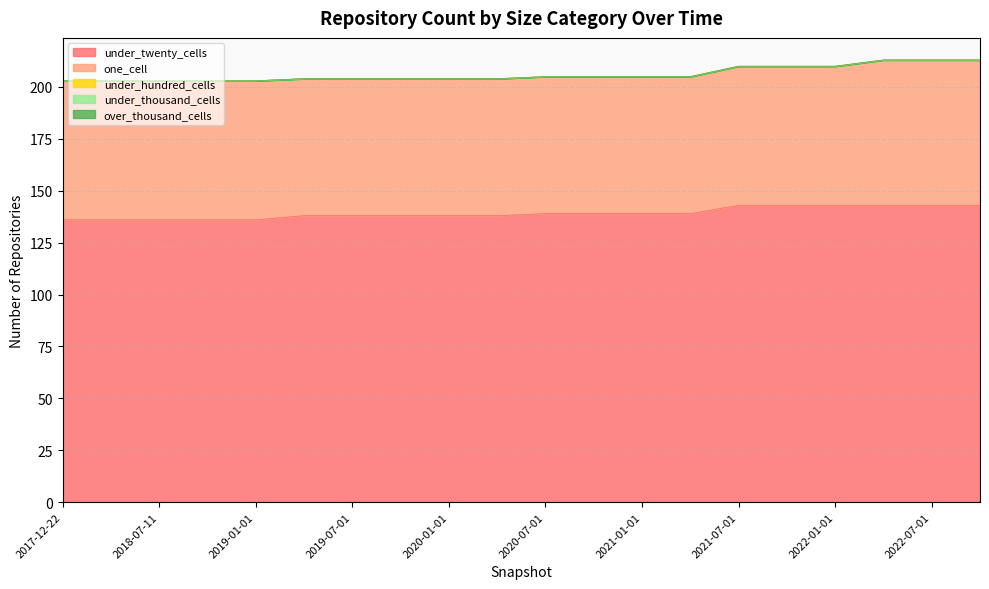

Reading right to left, list all the values displayed in this chart.

under_twenty_cells: 2022-10-01=143	2022-07-01=143	2022-04-01=143	2022-01-01=143	2021-10-01=143	2021-07-01=143	2021-04-01=139	2021-01-01=139	2020-10-01=139	2020-07-01=139	2020-04-01=138	2020-01-01=138	2019-10-09=138	2019-07-01=138	2019-04-06=138	2019-01-01=136	2018-09-28=136	2018-07-11=136	2018-04-09=136	2017-12-22=136
one_cell: 2022-10-01=70	2022-07-01=70	2022-04-01=70	2022-01-01=67	2021-10-01=67	2021-07-01=67	2021-04-01=66	2021-01-01=66	2020-10-01=66	2020-07-01=66	2020-04-01=66	2020-01-01=66	2019-10-09=66	2019-07-01=66	2019-04-06=66	2019-01-01=67	2018-09-28=67	2018-07-11=67	2018-04-09=67	2017-12-22=67
under_hundred_cells: 2022-10-01=0	2022-07-01=0	2022-04-01=0	2022-01-01=0	2021-10-01=0	2021-07-01=0	2021-04-01=0	2021-01-01=0	2020-10-01=0	2020-07-01=0	2020-04-01=0	2020-01-01=0	2019-10-09=0	2019-07-01=0	2019-04-06=0	2019-01-01=0	2018-09-28=0	2018-07-11=0	2018-04-09=0	2017-12-22=0
under_thousand_cells: 2022-10-01=0	2022-07-01=0	2022-04-01=0	2022-01-01=0	2021-10-01=0	2021-07-01=0	2021-04-01=0	2021-01-01=0	2020-10-01=0	2020-07-01=0	2020-04-01=0	2020-01-01=0	2019-10-09=0	2019-07-01=0	2019-04-06=0	2019-01-01=0	2018-09-28=0	2018-07-11=0	2018-04-09=0	2017-12-22=0
over_thousand_cells: 2022-10-01=0	2022-07-01=0	2022-04-01=0	2022-01-01=0	2021-10-01=0	2021-07-01=0	2021-04-01=0	2021-01-01=0	2020-10-01=0	2020-07-01=0	2020-04-01=0	2020-01-01=0	2019-10-09=0	2019-07-01=0	2019-04-06=0	2019-01-01=0	2018-09-28=0	2018-07-11=0	2018-04-09=0	2017-12-22=0